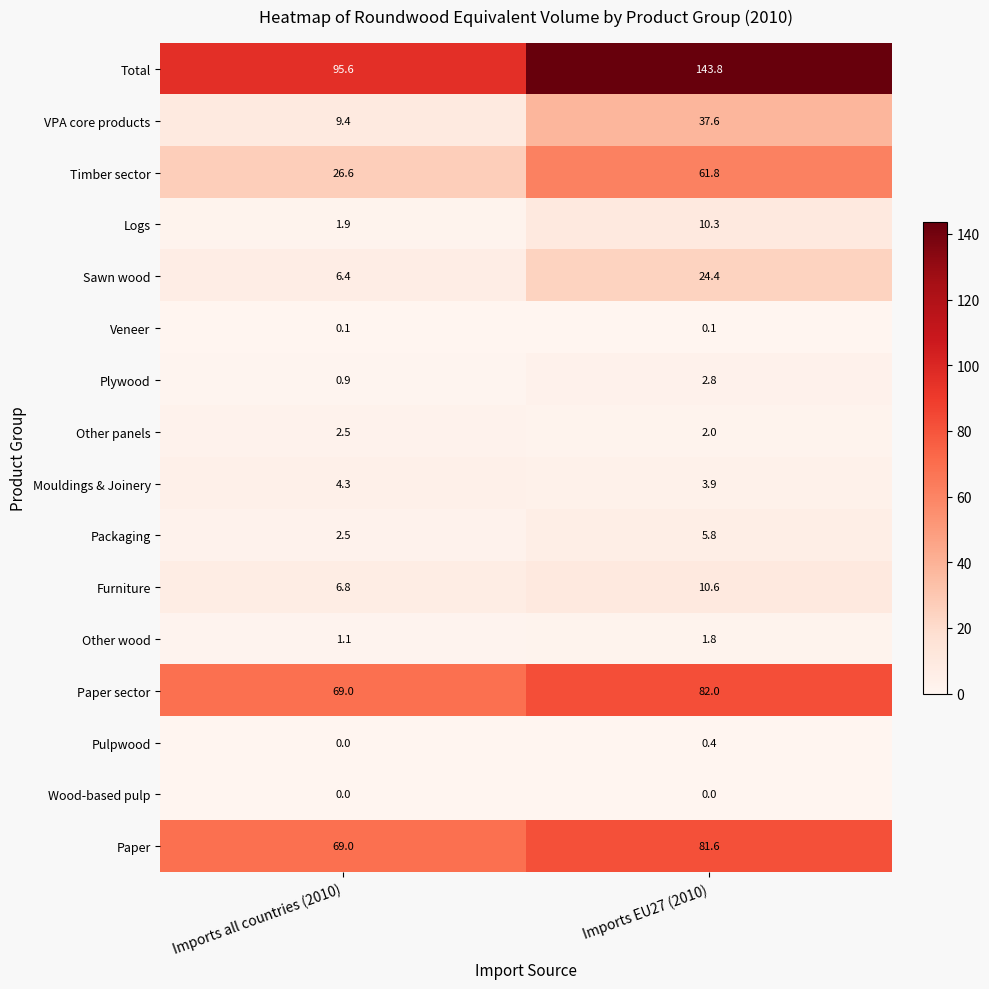

What is the maximum value shown in the chart?

143.8